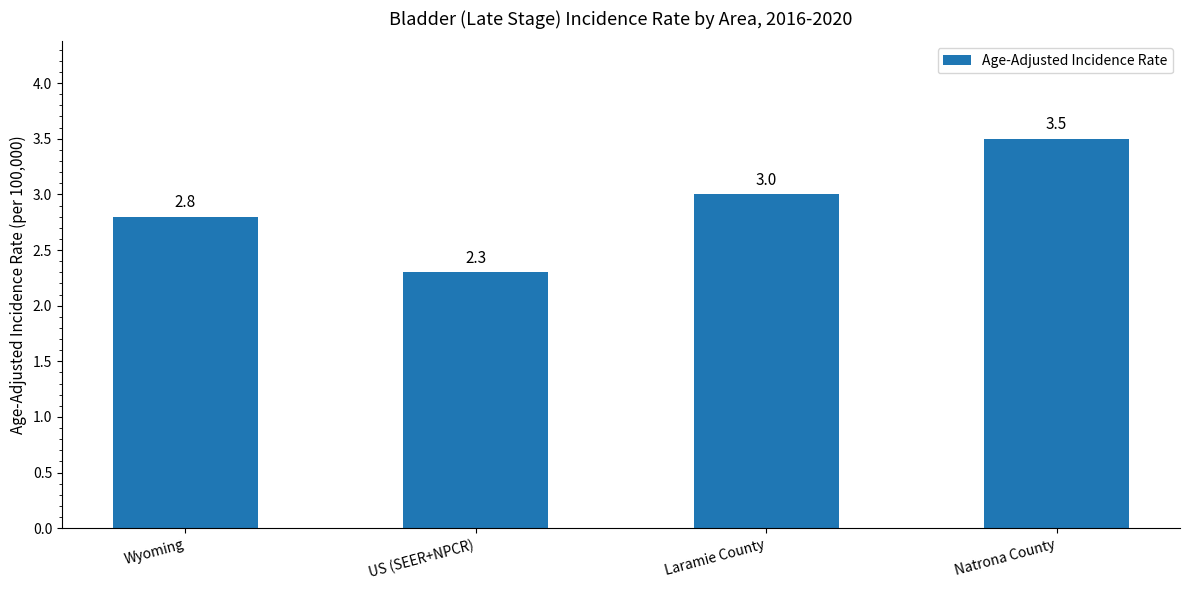

What is the value of the 2nd bar from the left?

2.3